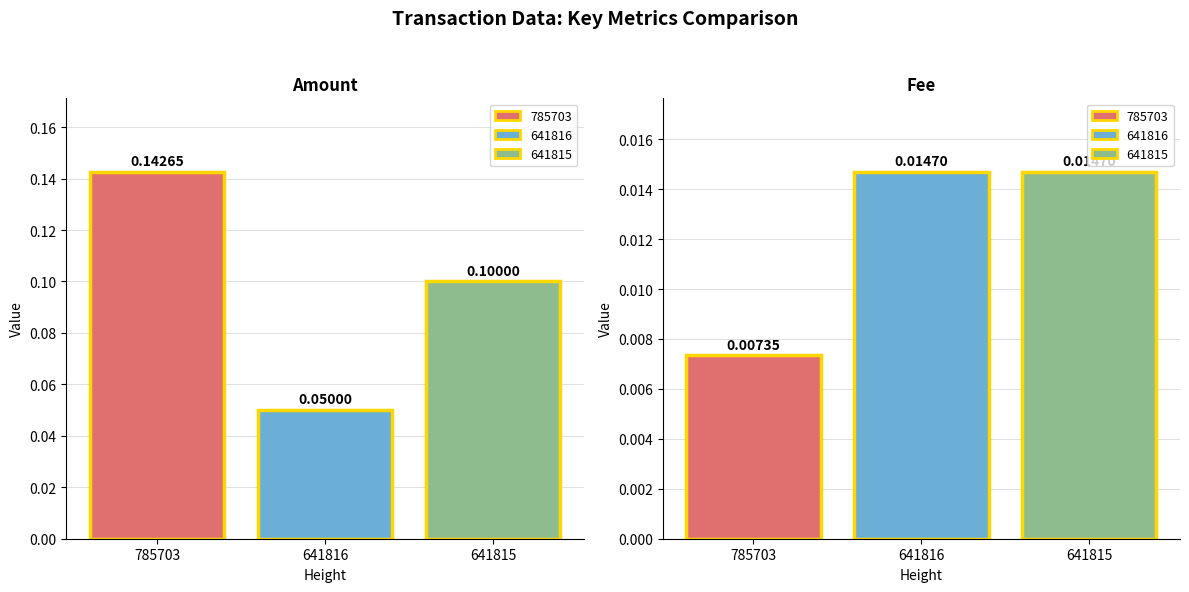

How many groups of bars are there?

3